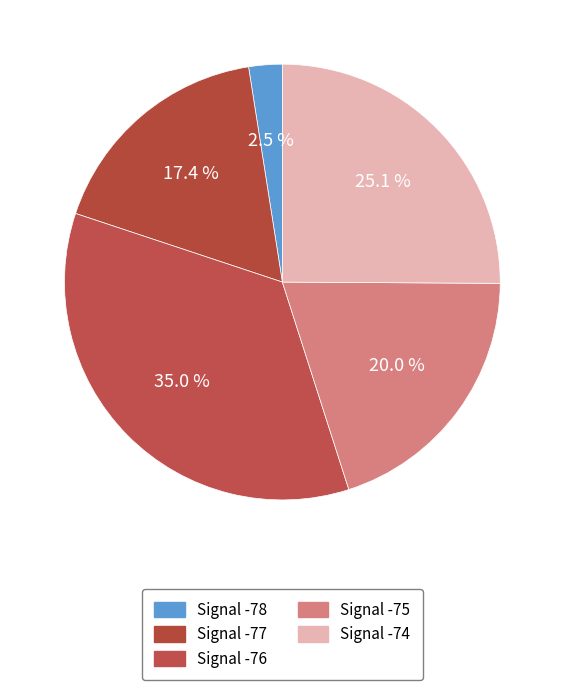

Rank the categories by value from lowest to highest.

Signal -78, Signal -77, Signal -75, Signal -74, Signal -76